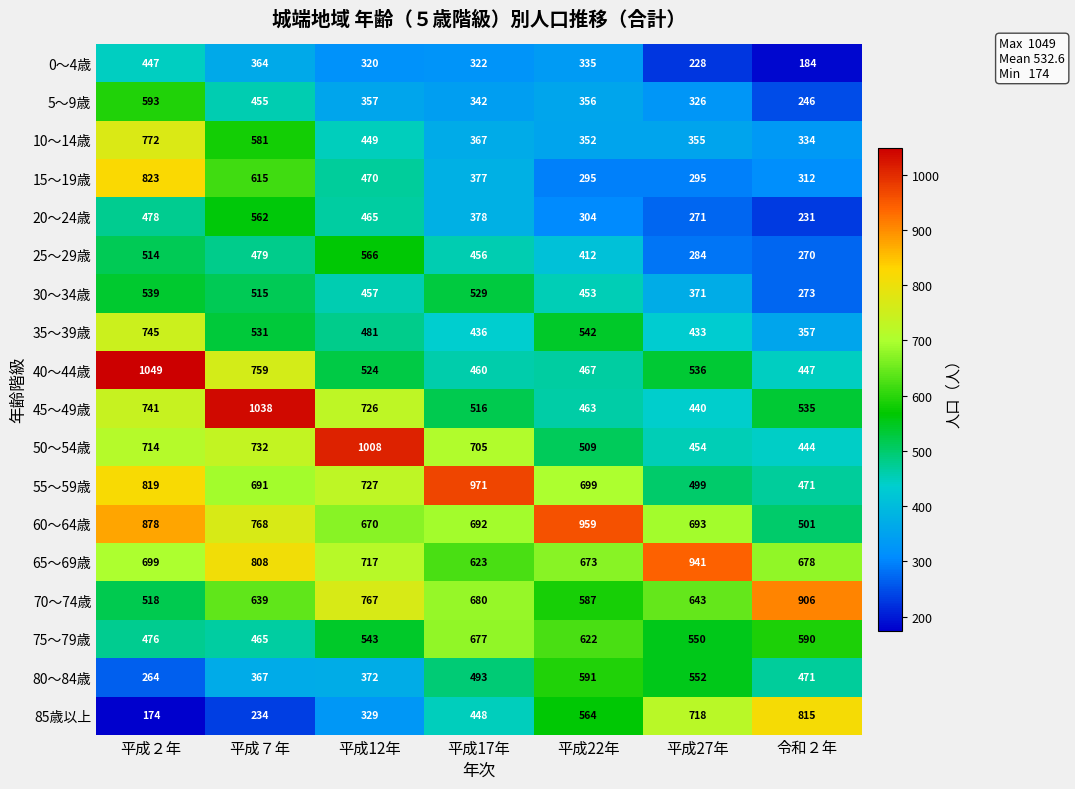

Where is 50～54歳 nearest to the value 726?

平成７年